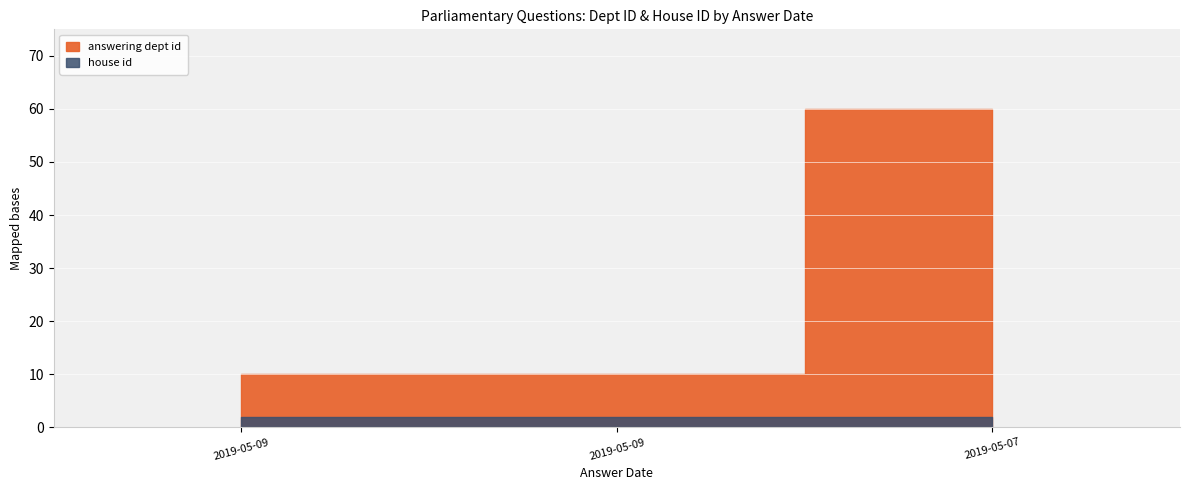

What is the highest value of the answering dept id series?

60